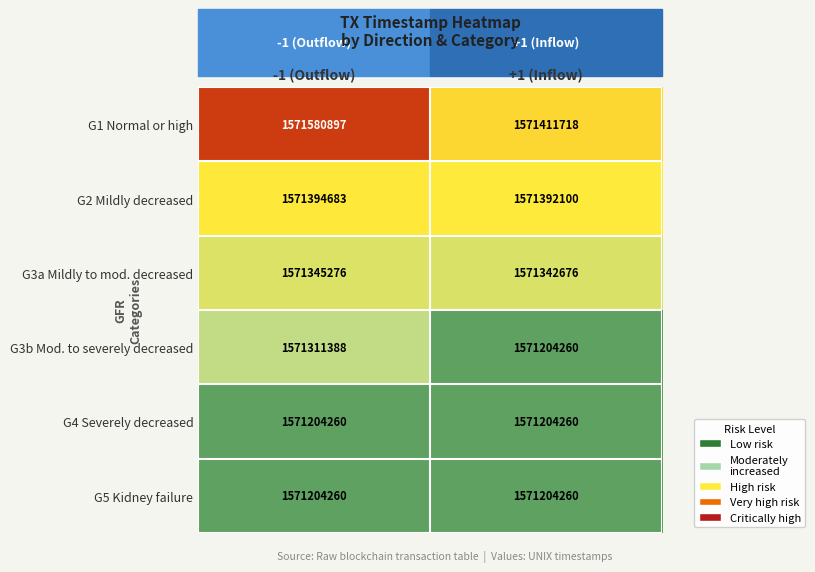

What is the smallest value displayed?

1571204260